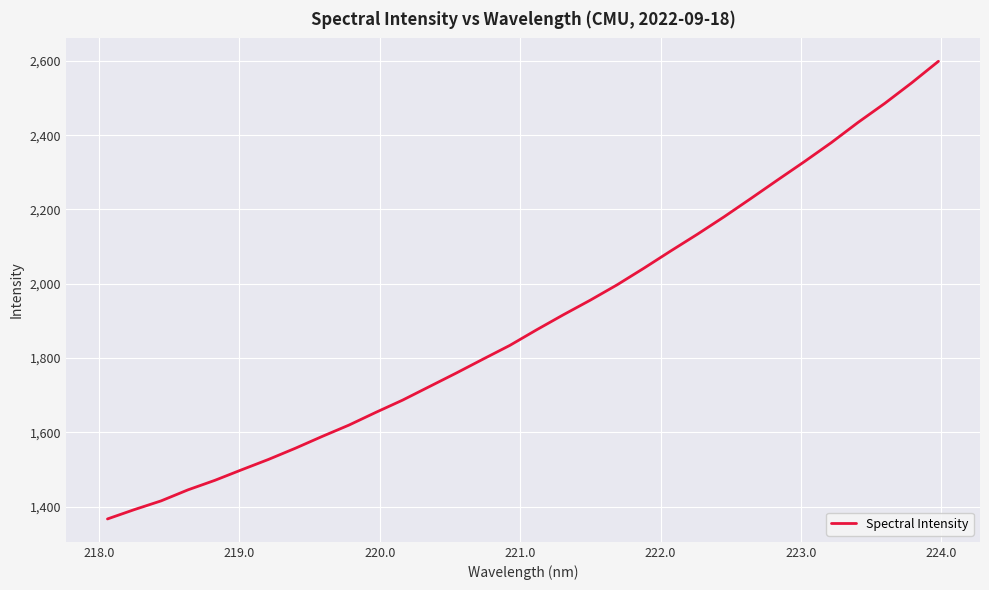

What is the maximum value shown in the chart?

2598.7